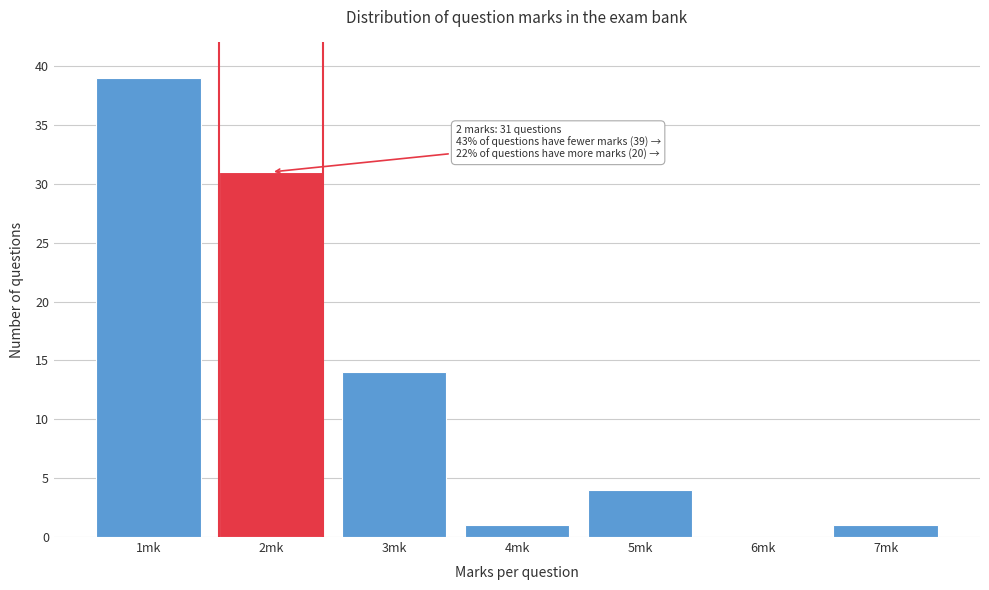

Over which range of the x-axis is the bar tallest?

0.5 to 1.5